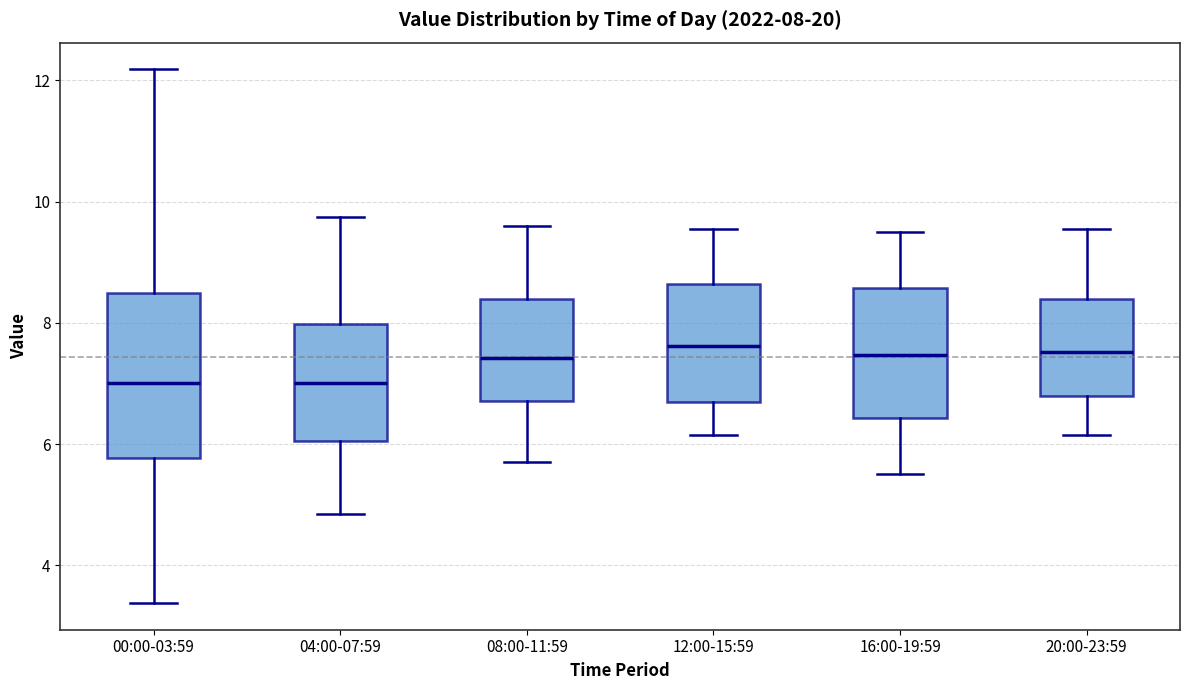

Which box is the tallest, from its lower edge to its upper edge?

00:00-03:59